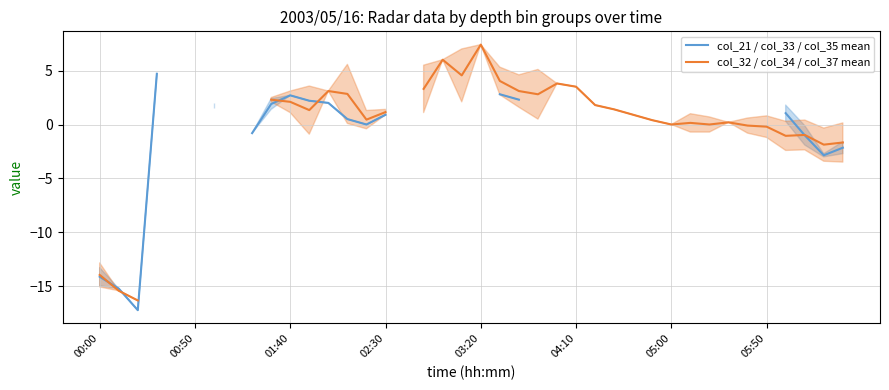

True or false: col_21 / col_33 / col_35 mean and col_32 / col_34 / col_37 mean cross at least once.

True